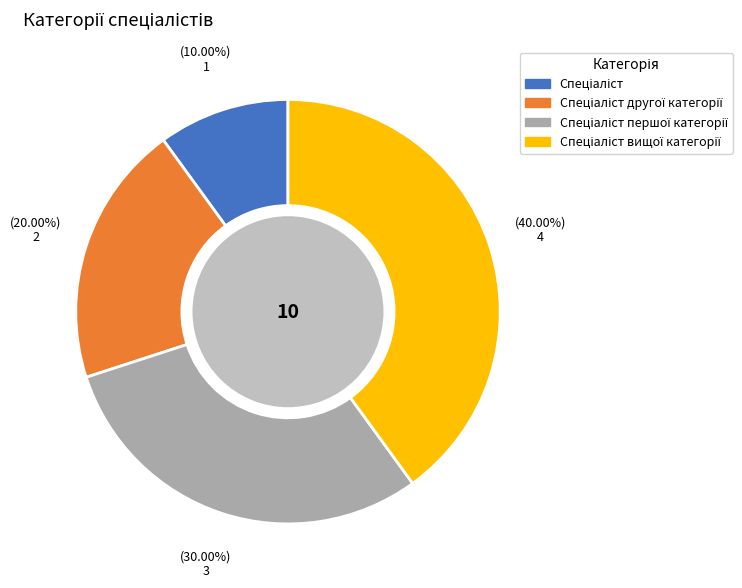

Is there a majority slice in this chart?

No